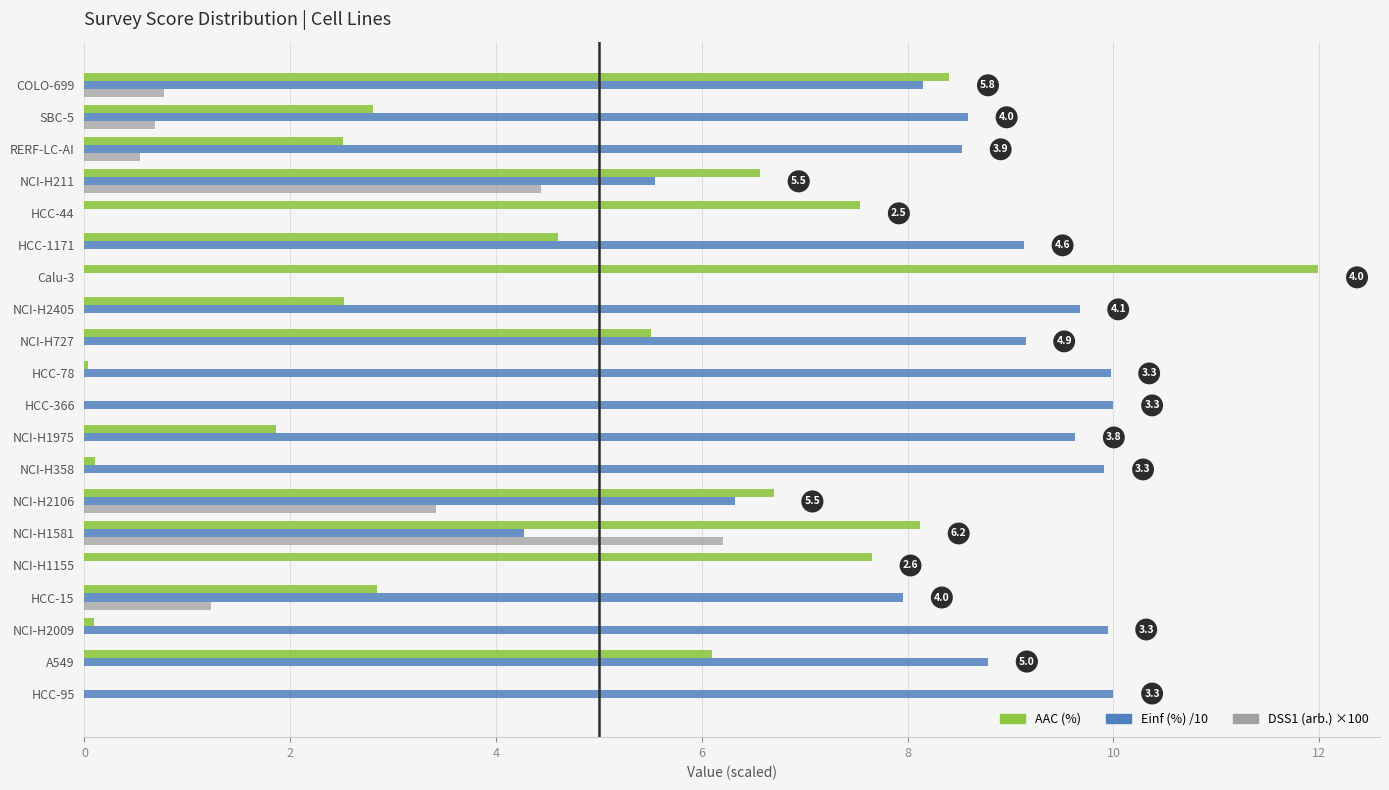

At which label is DSS1 (arb.) ×100 closest to 3?

NCI-H2106